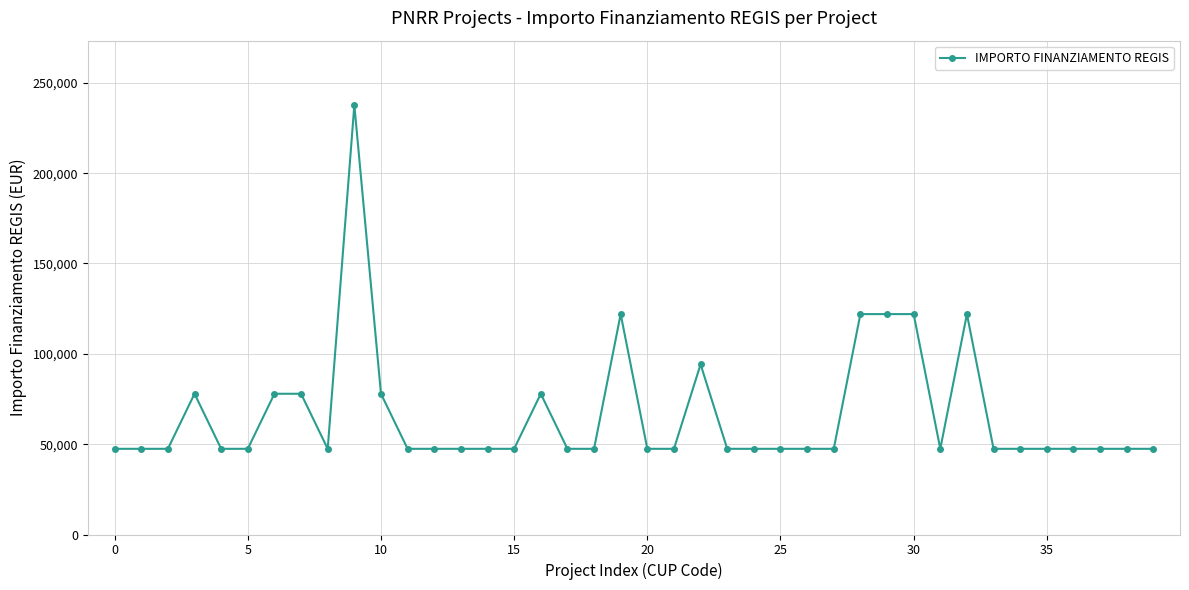

What is the value of the 13th point from the left?

47427